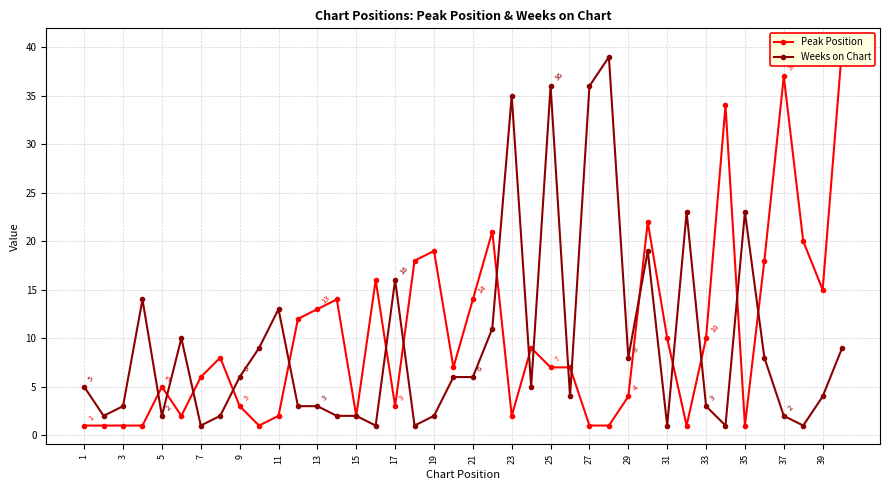

The value of Weeks on Chart at 27 is 36. True or false?

True